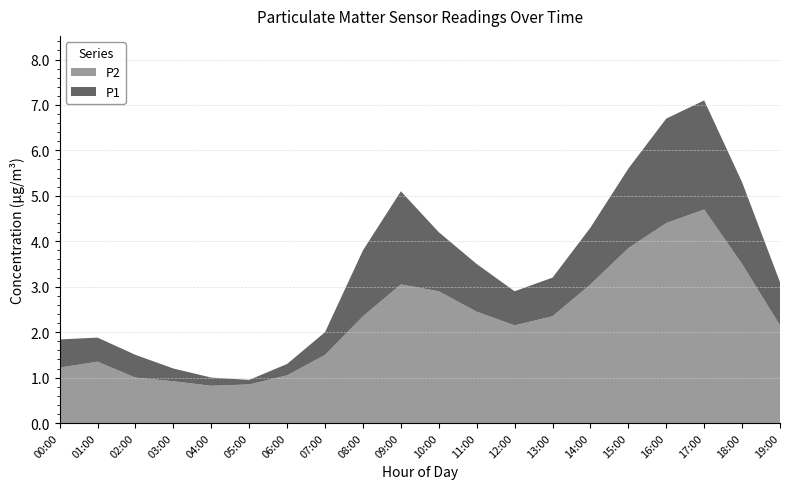

Is it true that P2 equals 2.1 at 12:00?

True